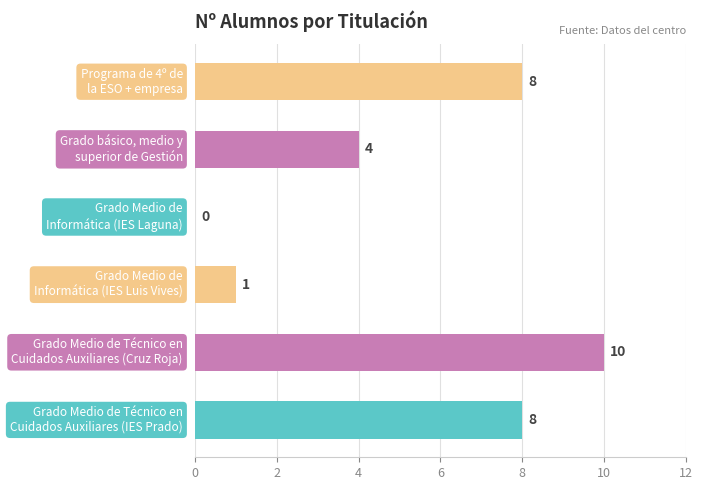

What is the sum of all values?

31